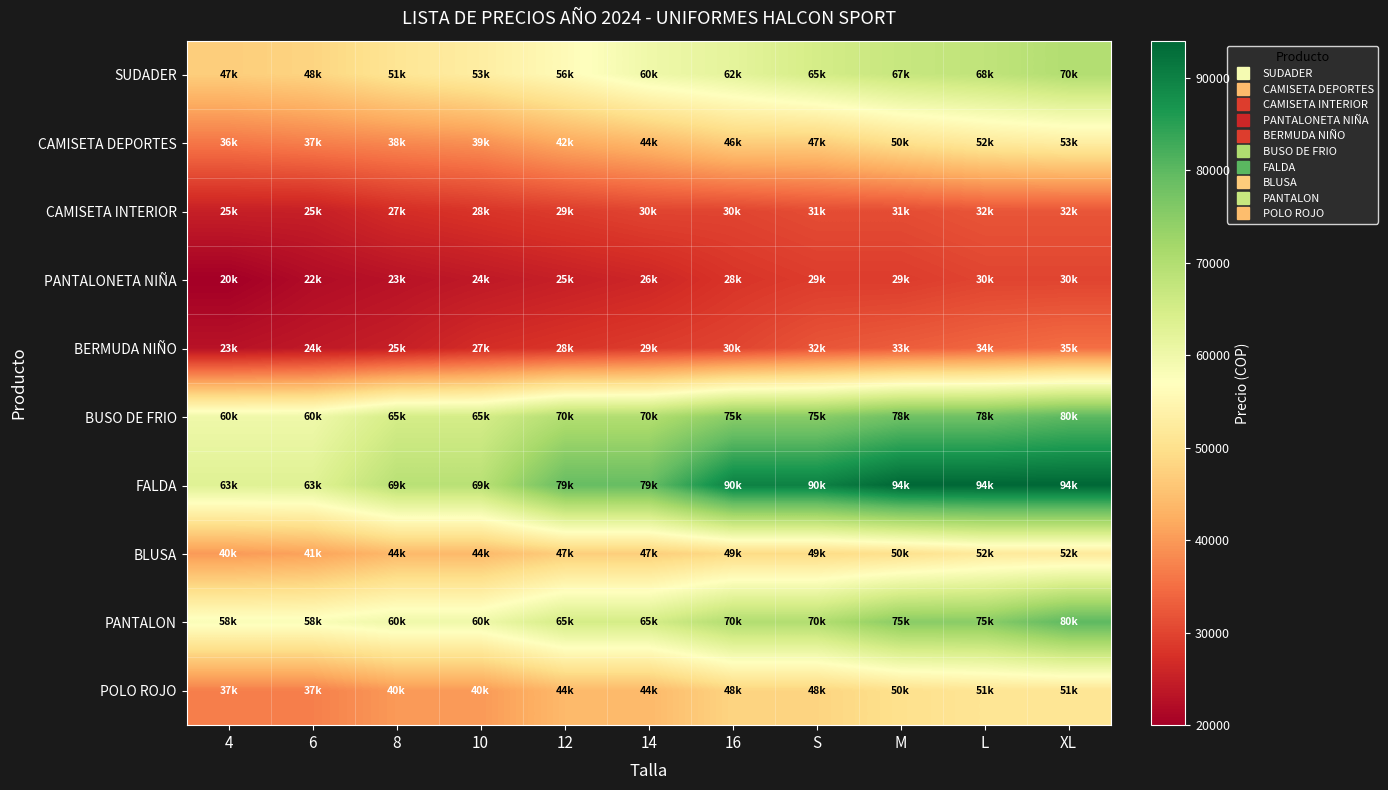

What is the total value across all series at XL?

577000